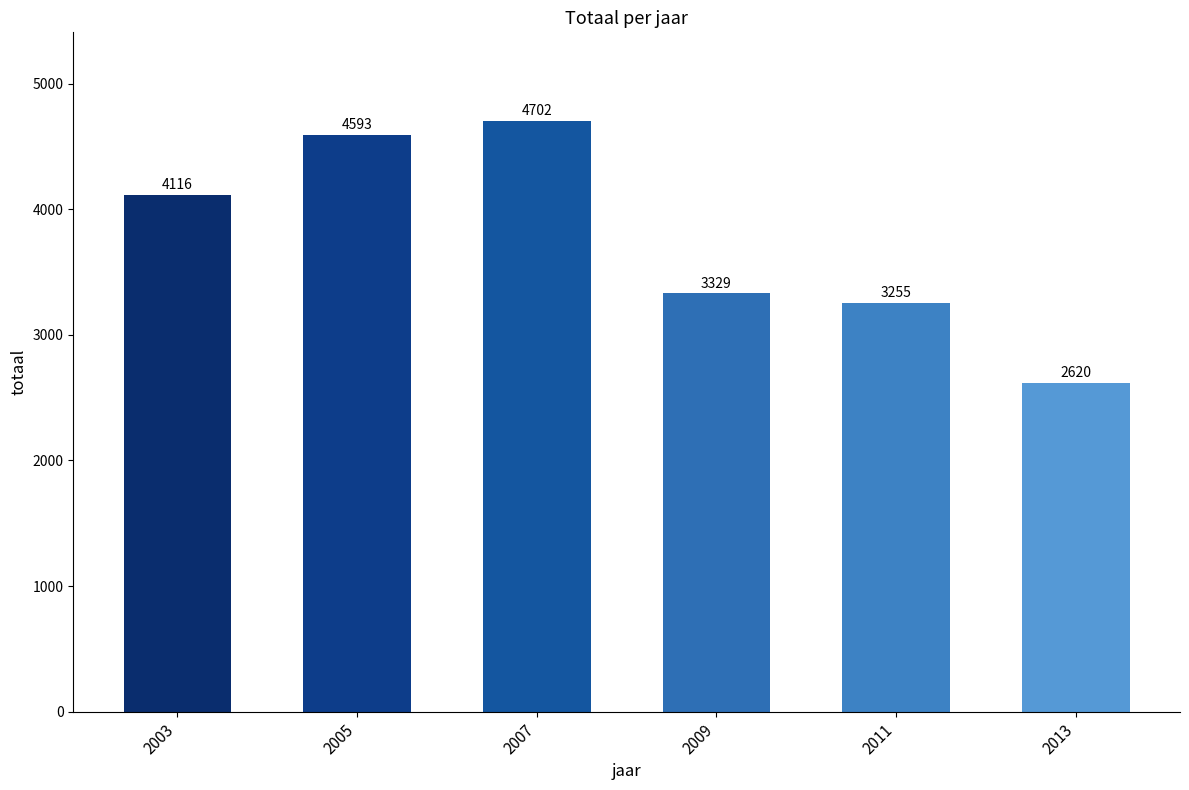

Which has a higher value, 2003 or 2013?

2003